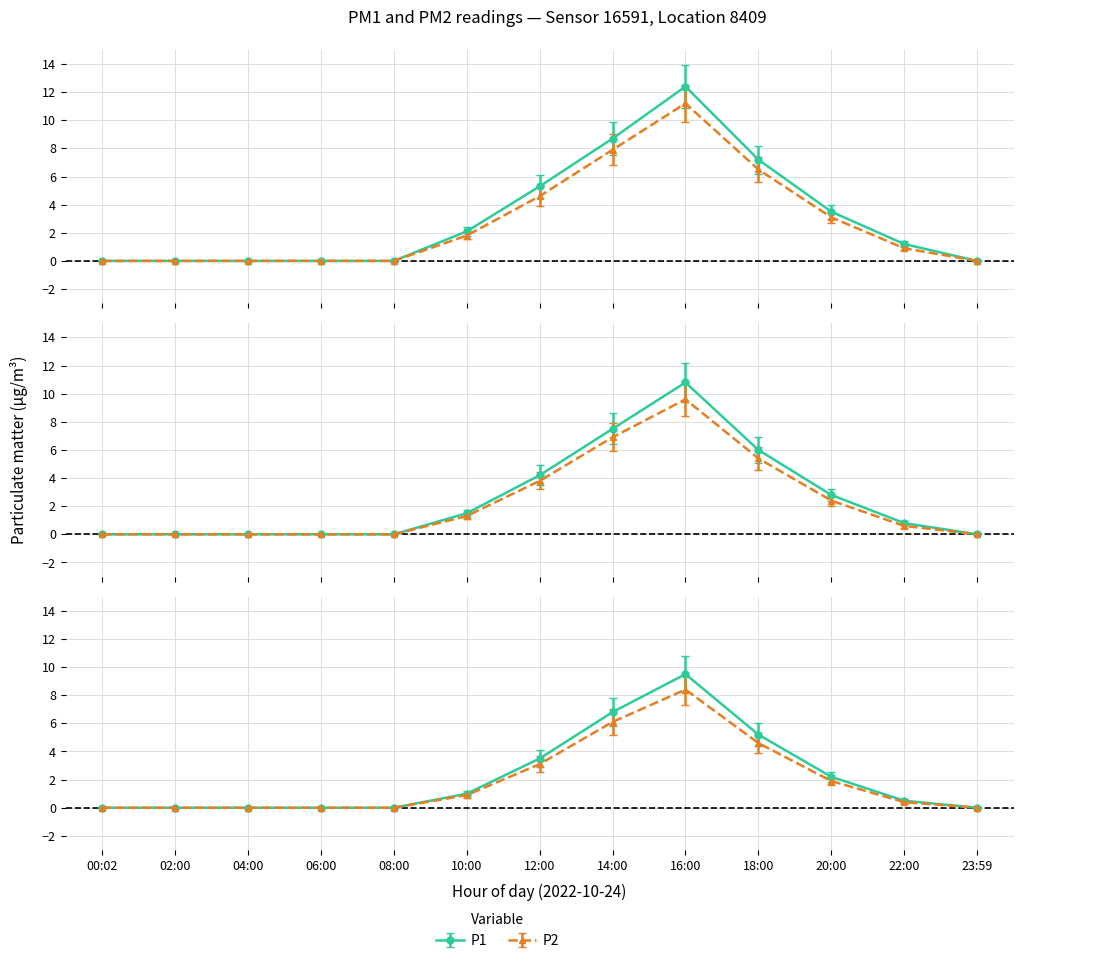

Count the number of categories in the chart.

13